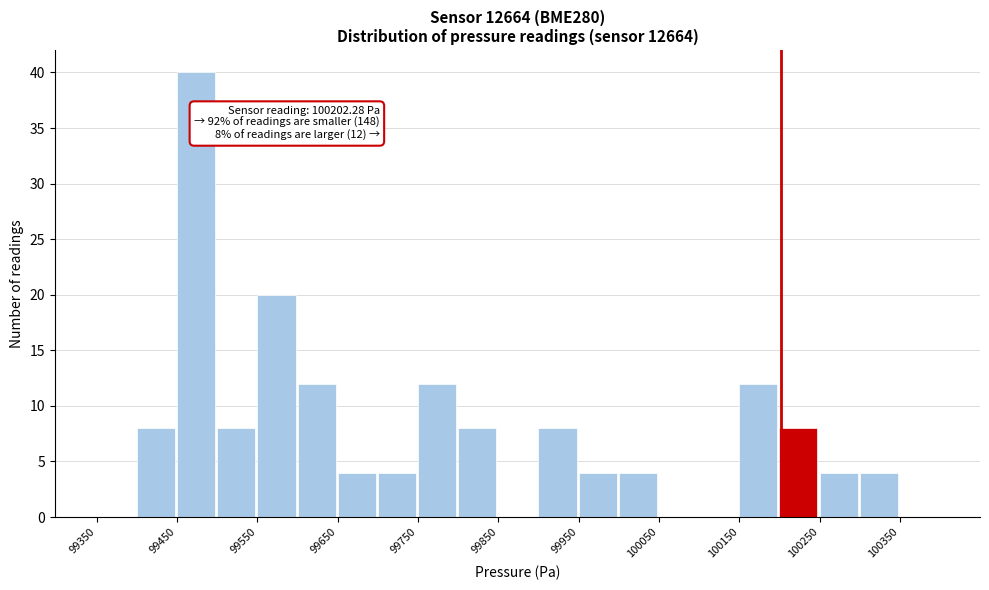

Over which range of the x-axis is the bar tallest?

99450 to 99500